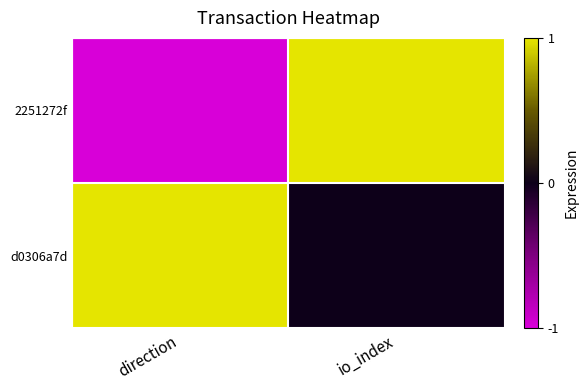

At how many categories does at least one series exceed 0?

2